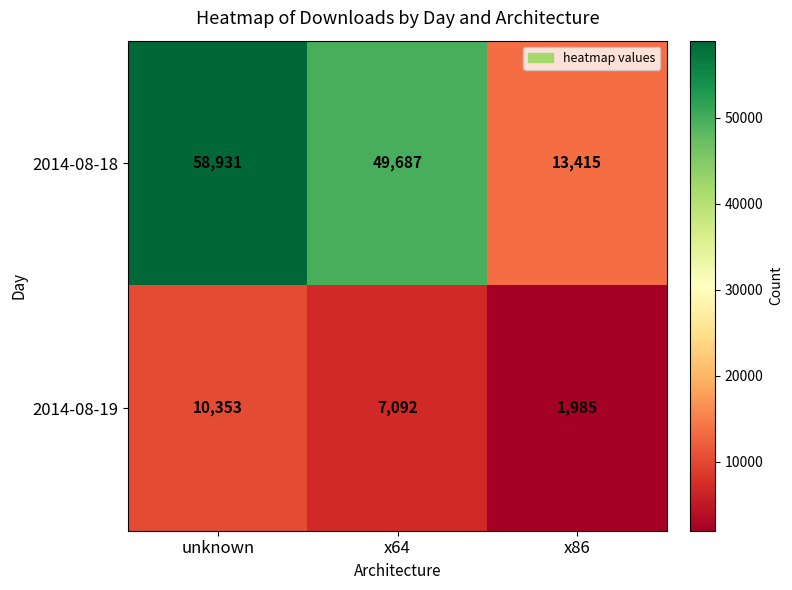

The value of 2014-08-18 at x86 is 19141. True or false?

False